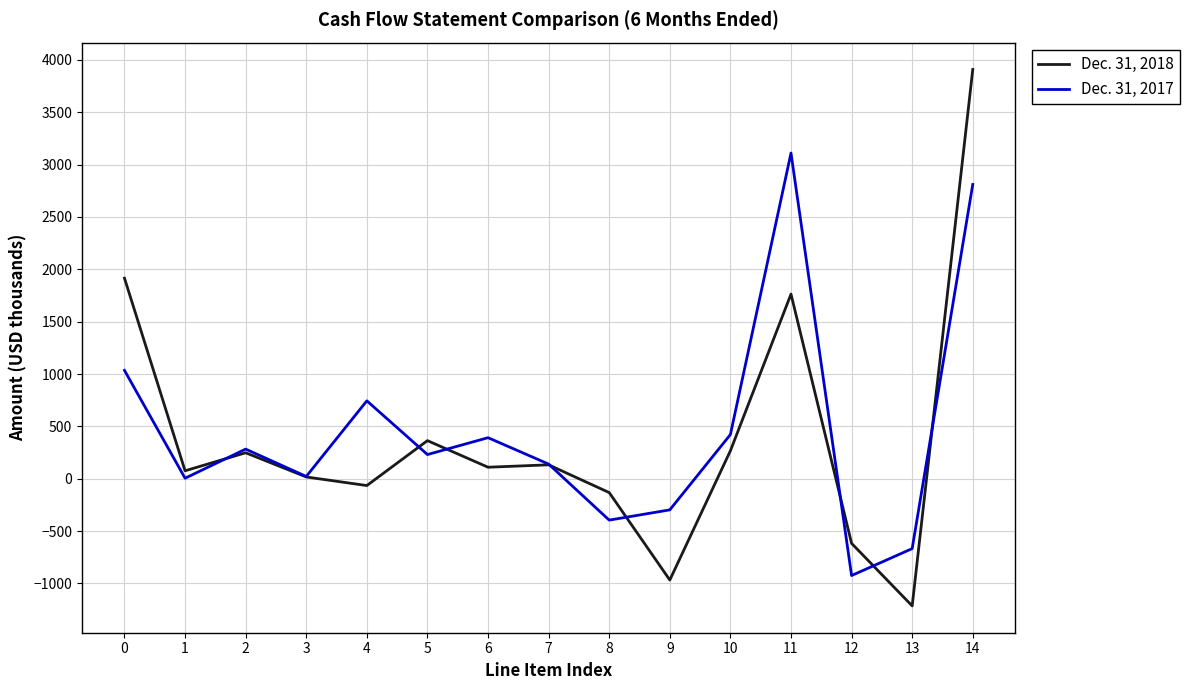

What is the greatest value displayed?

3908